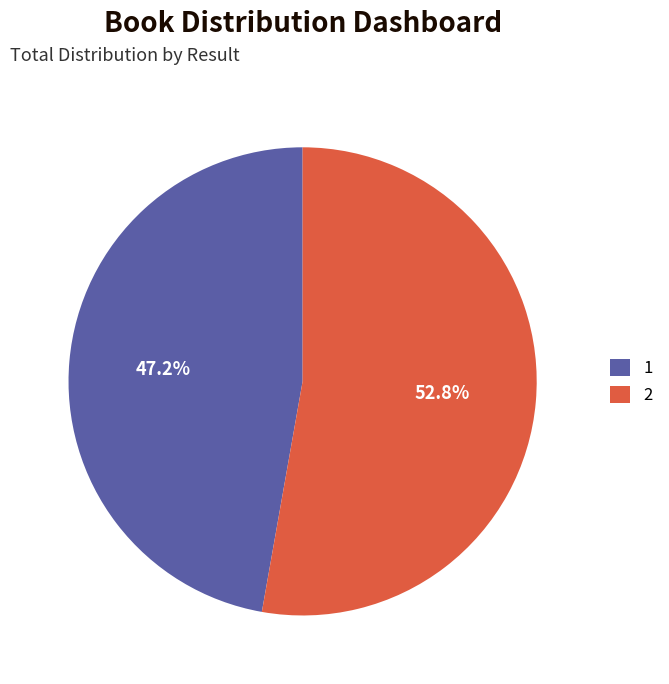

To the nearest percent, what is the difference between the largest and smallest slice percentages?

6%